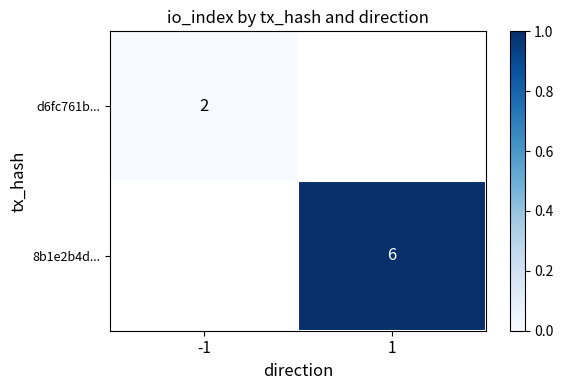

True or false: 8b1e2b4d... has a value of 10 at 1.

False